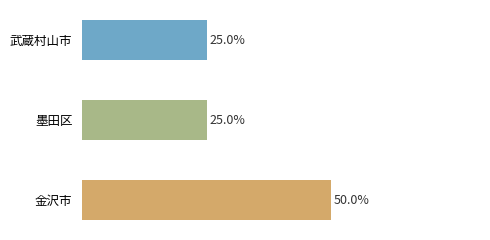

Which label corresponds to the largest value in the chart?

金沢市